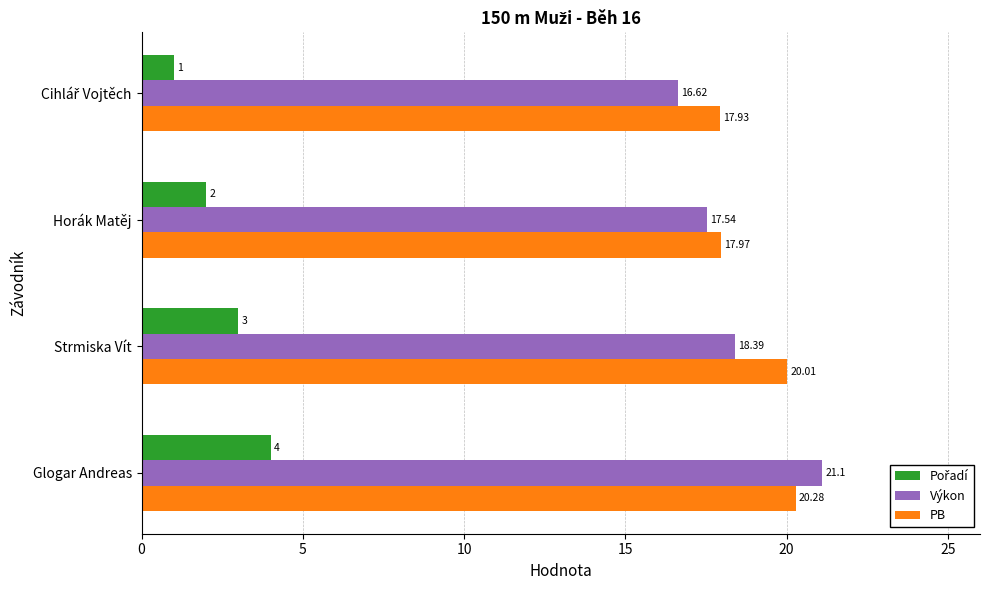

At which label does PB reach its peak?

Glogar Andreas